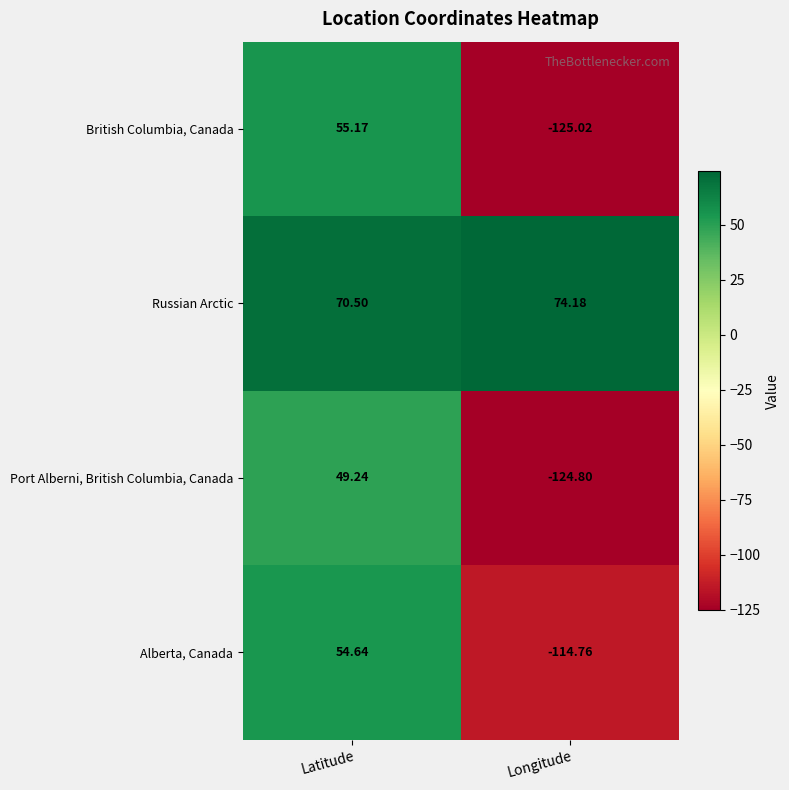

Where does the Port Alberni, British Columbia, Canada series first go above 49?

Latitude